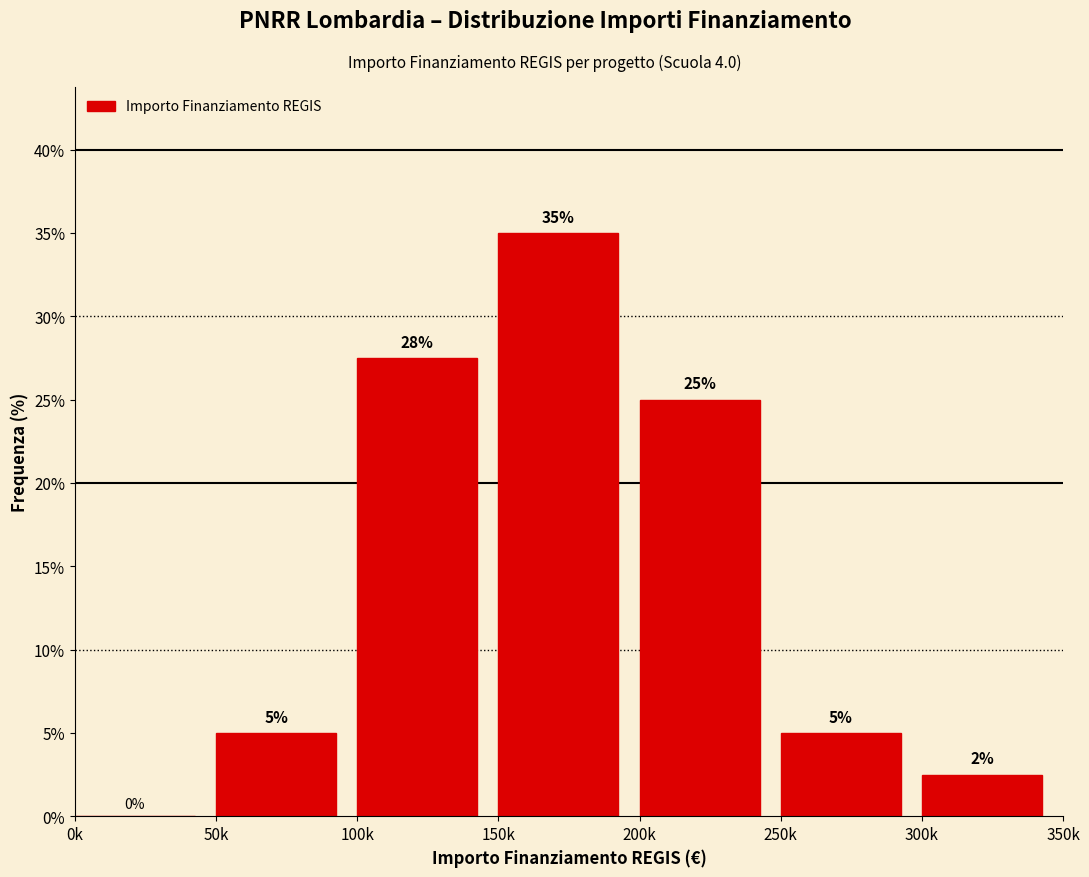

Read the value at 300k.

2.5